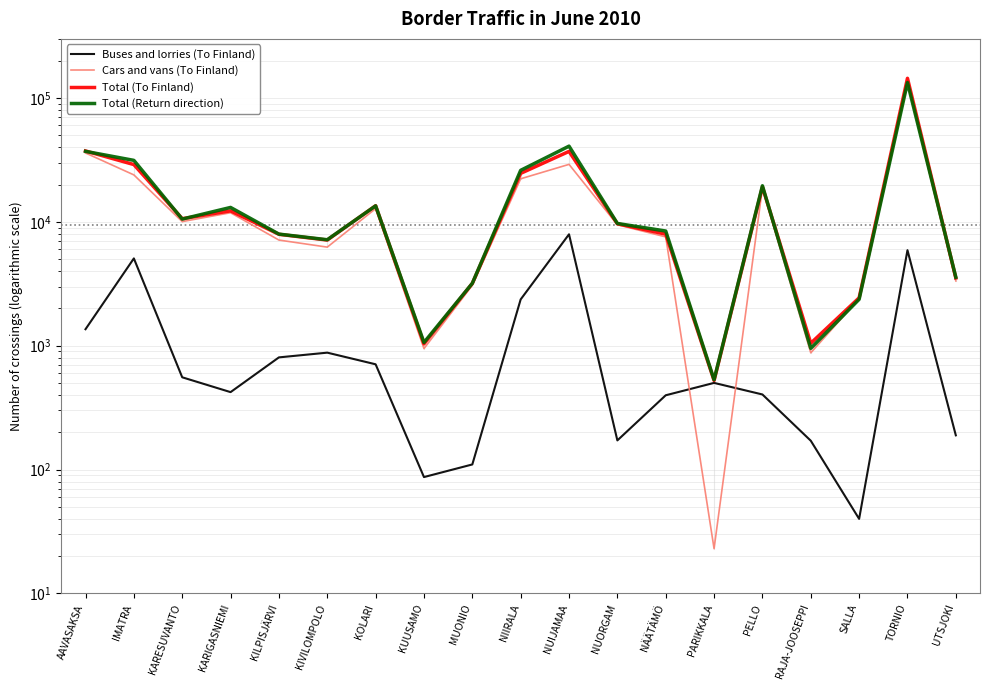

How many data points in Buses and lorries (To Finland) are less than 501?

9